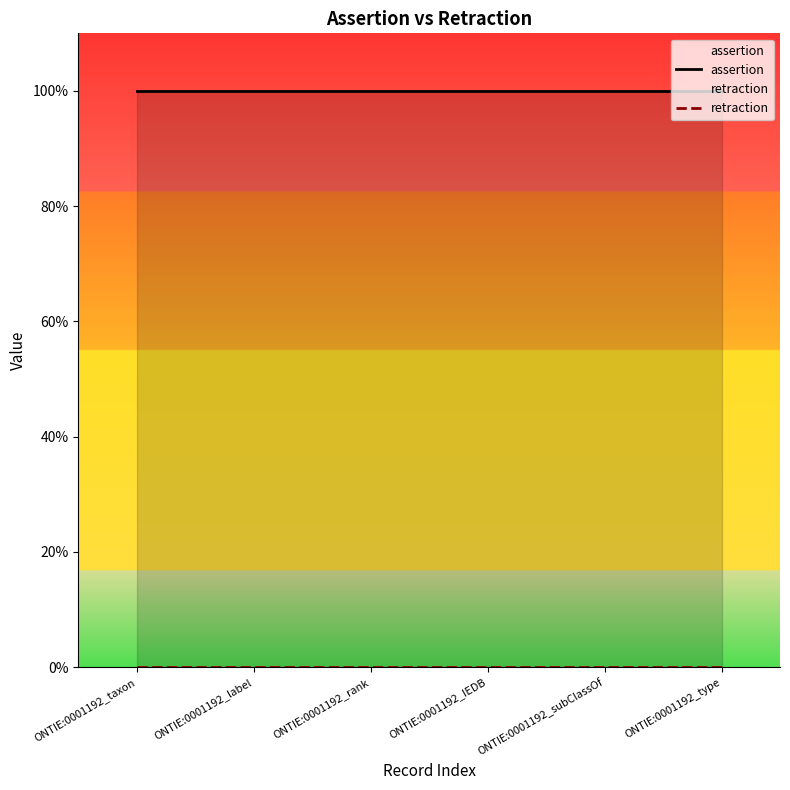

True or false: assertion and retraction cross at least once.

False